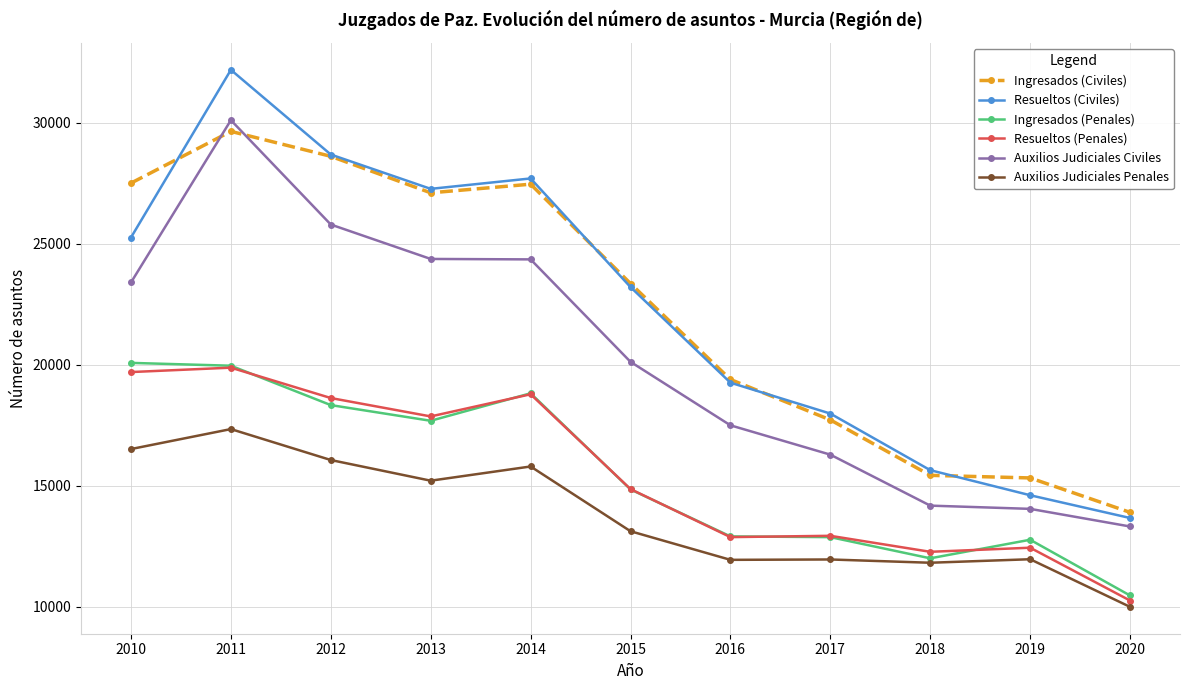

Is the value of Resueltos (Civiles) at 2019 greater than the value of Ingresados (Penales) at 2013?

No